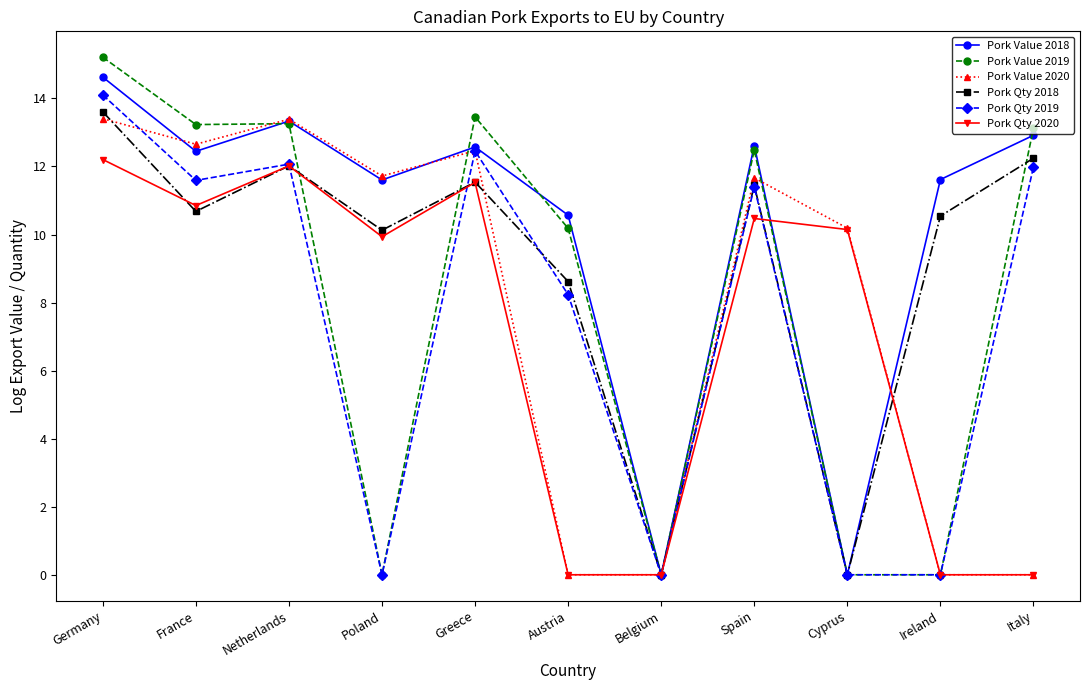

What is the highest value of the Pork Value 2019 series?

15.2